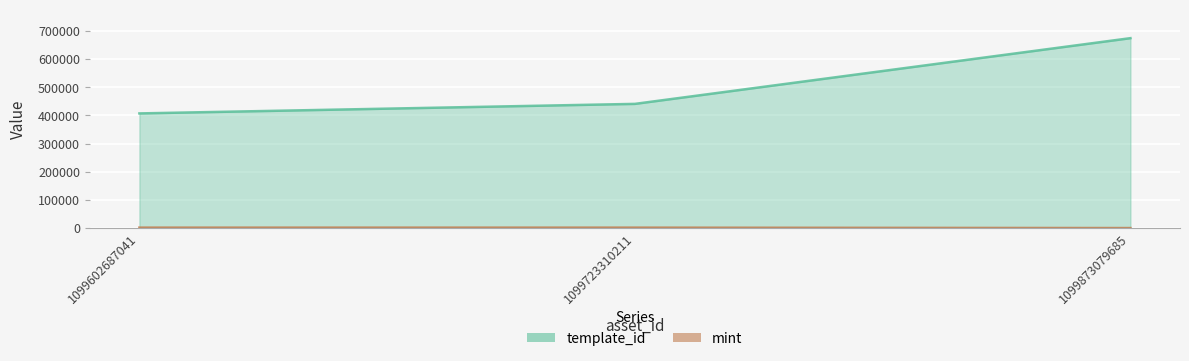

What is the difference between the maximum and minimum values in the mint series?

1486